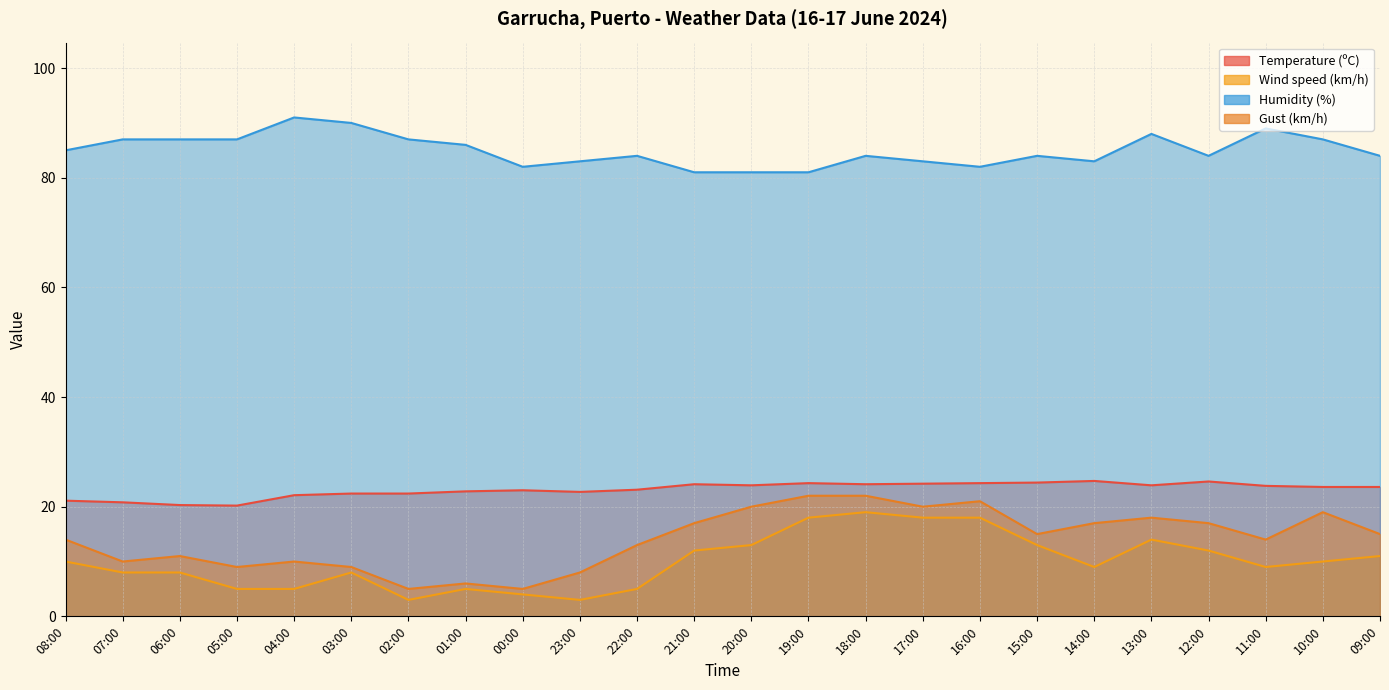

True or false: Temperature (ºC) and Wind speed (km/h) cross at least once.

False